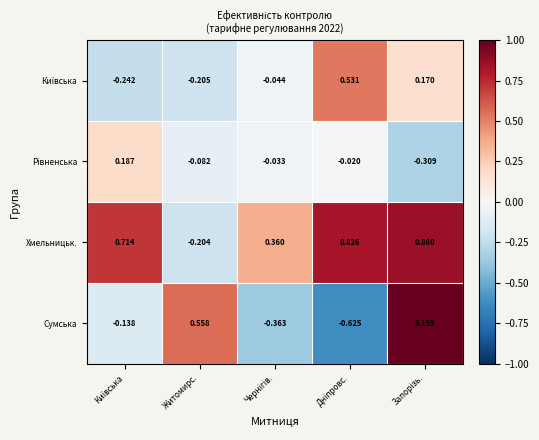

Which series has the largest total across all categories?

Сумська